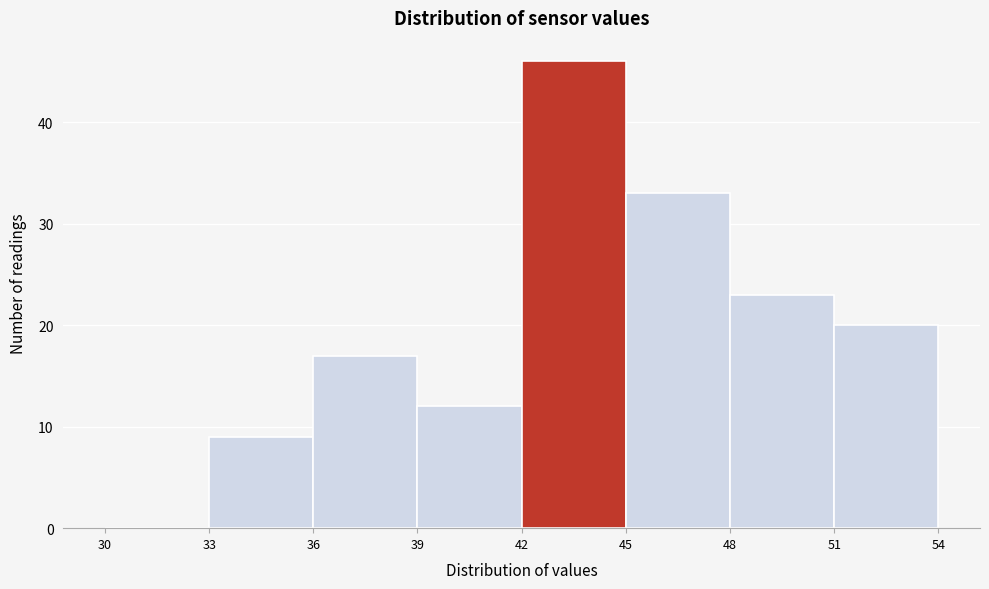

Which range on the x-axis has the tallest bar?

42 to 45